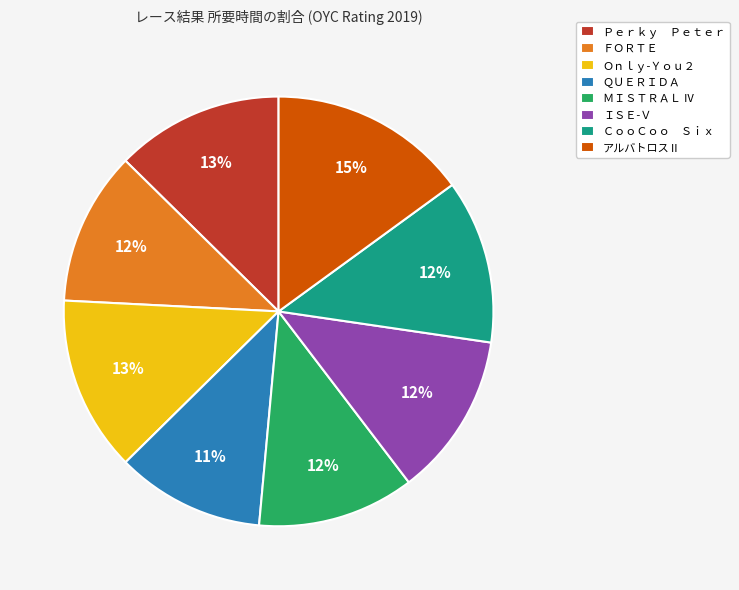

Does ＦＯＲＴＥ account for over 50% of the chart?

No